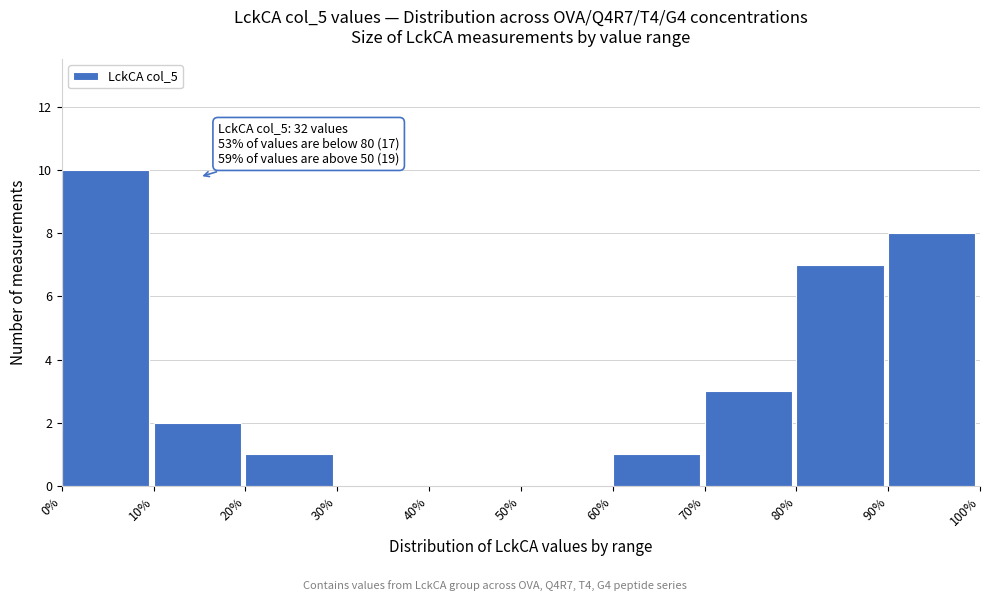

Over which range of the x-axis is the bar tallest?

0% to 10%